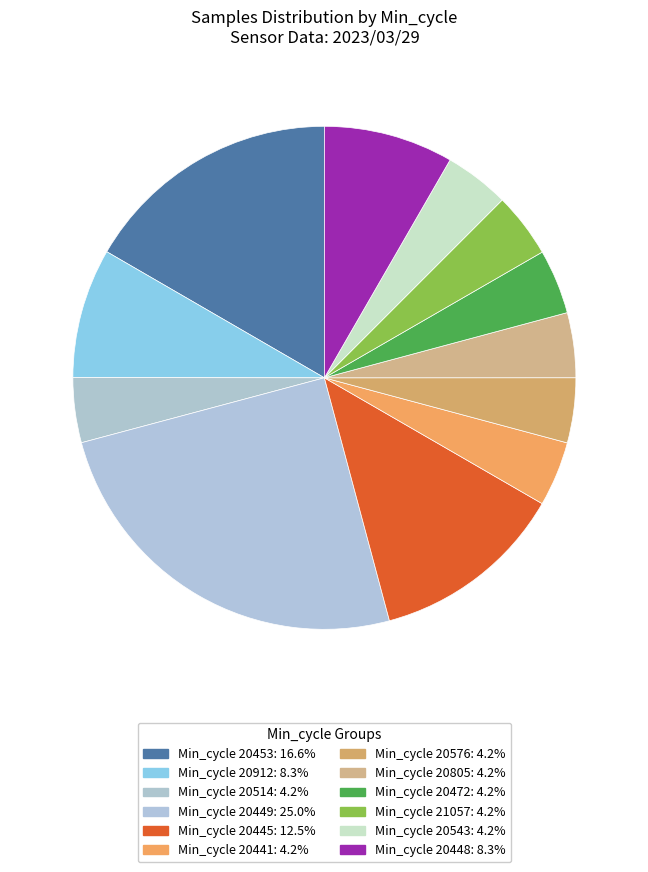

How many segments does this pie chart have?

12